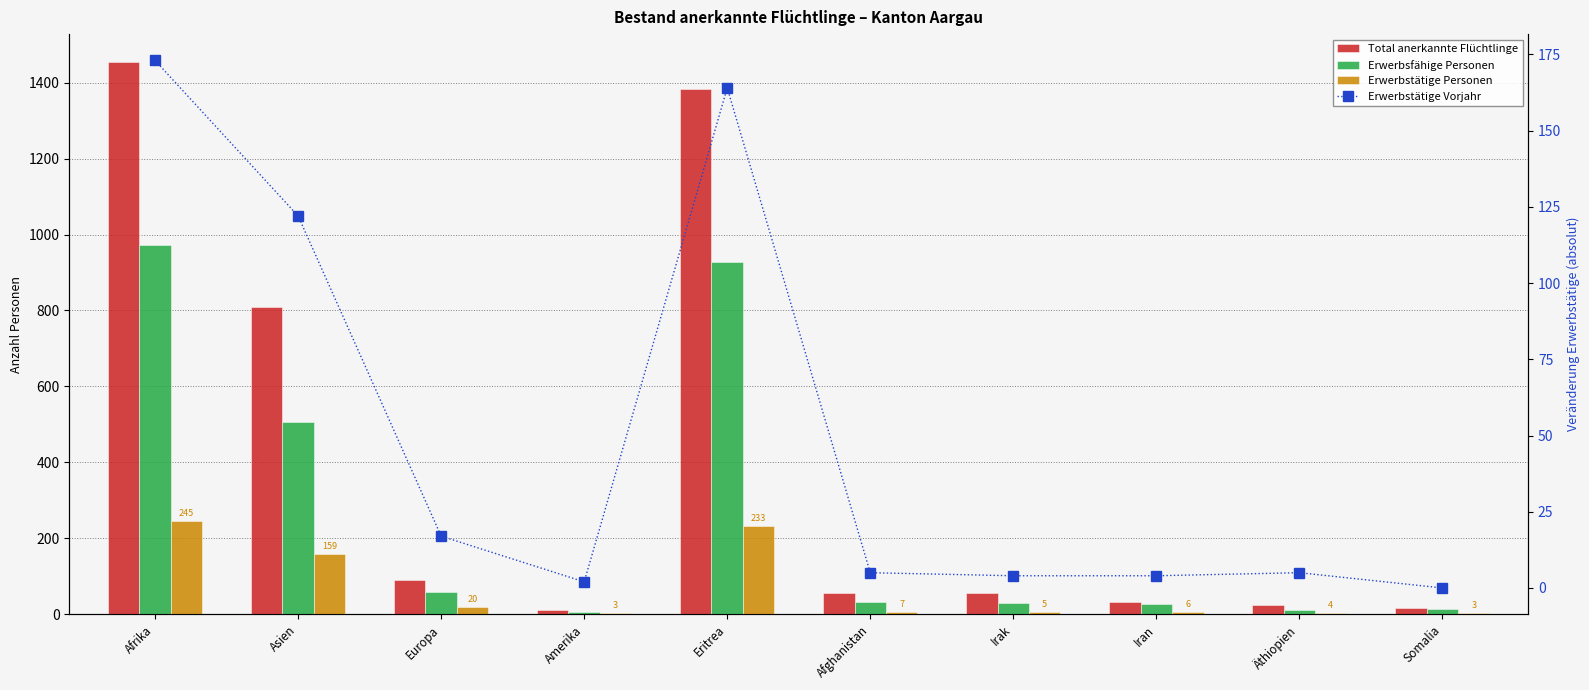

What is the value of the Erwerbstätige Vorjahr bar at the 4th from the left?

2